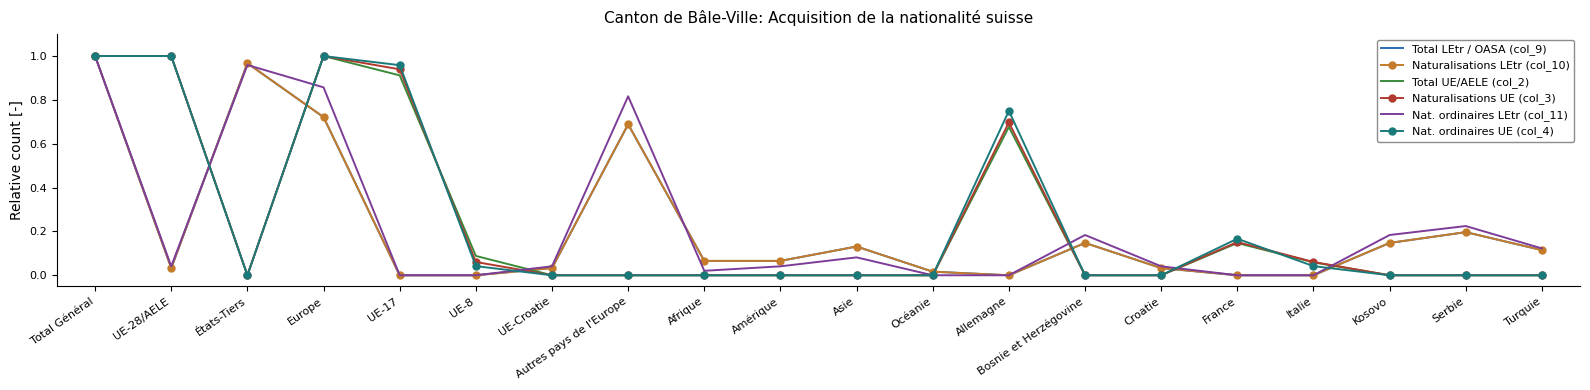

Read the Naturalisations UE (col_3) value at UE-28/AELE.

1.0